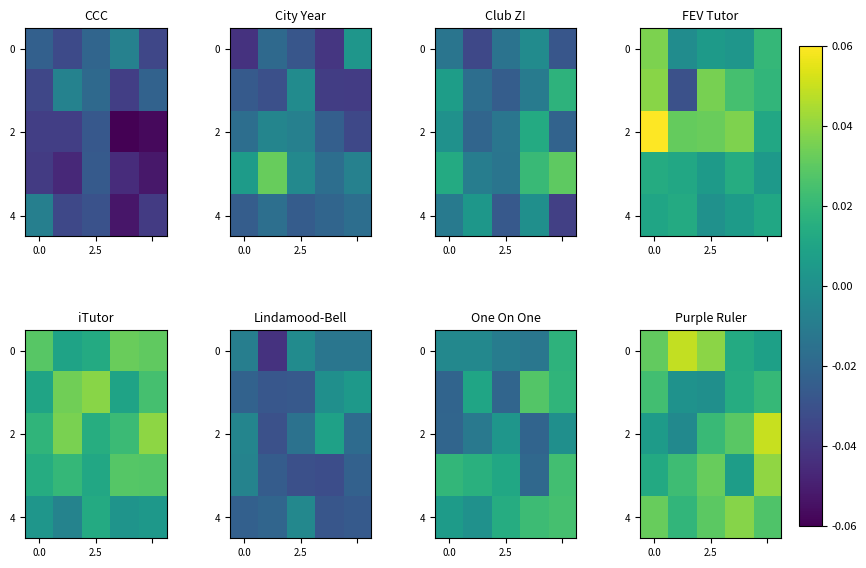

What is the total value across all series at 2.5?

0.1